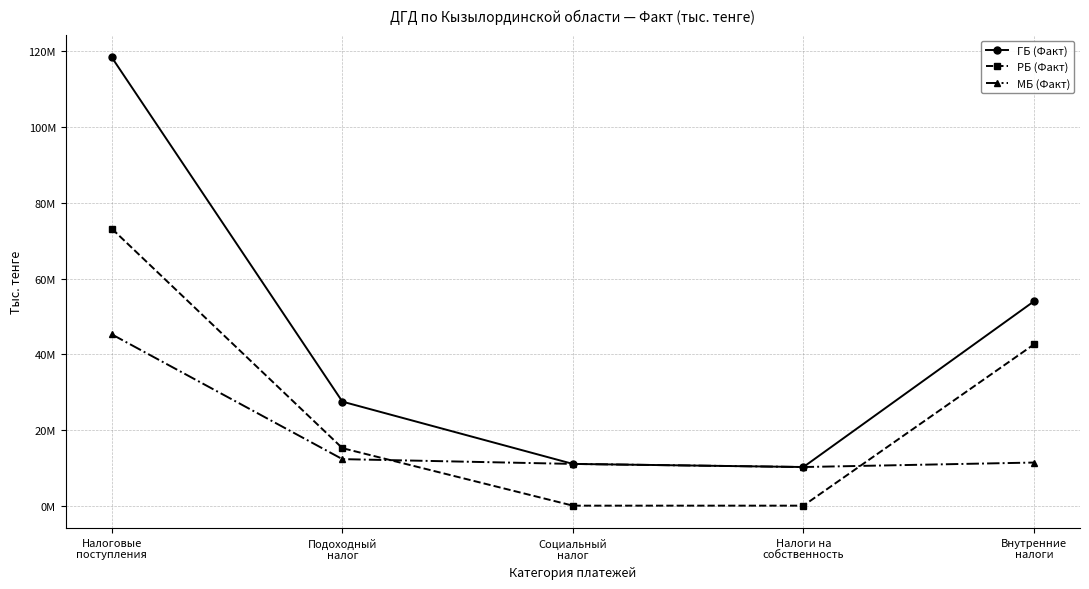

What is the value of the РБ (Факт) point at the 5th from the left?

42581844